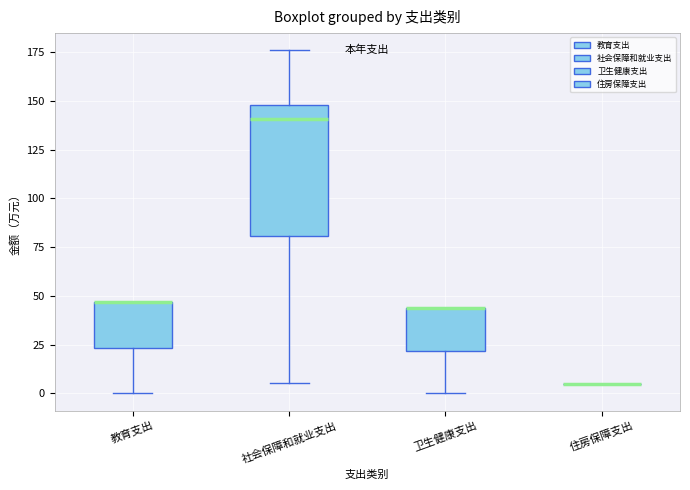

Where is the upper edge of the box for 卫生健康支出 on the y-axis? The values are not printed on the chart, so give them approximately, as read against the axis.

45